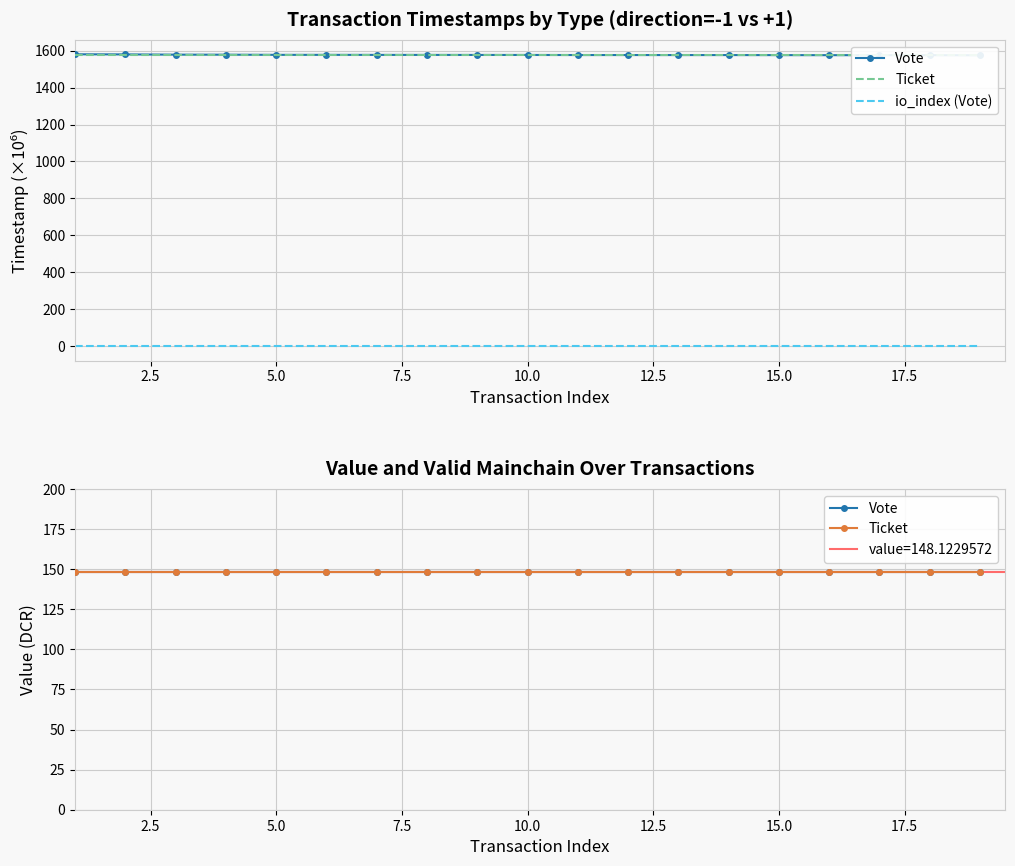

The value of io_index (Vote) at 0.0 is 0.6. True or false?

False